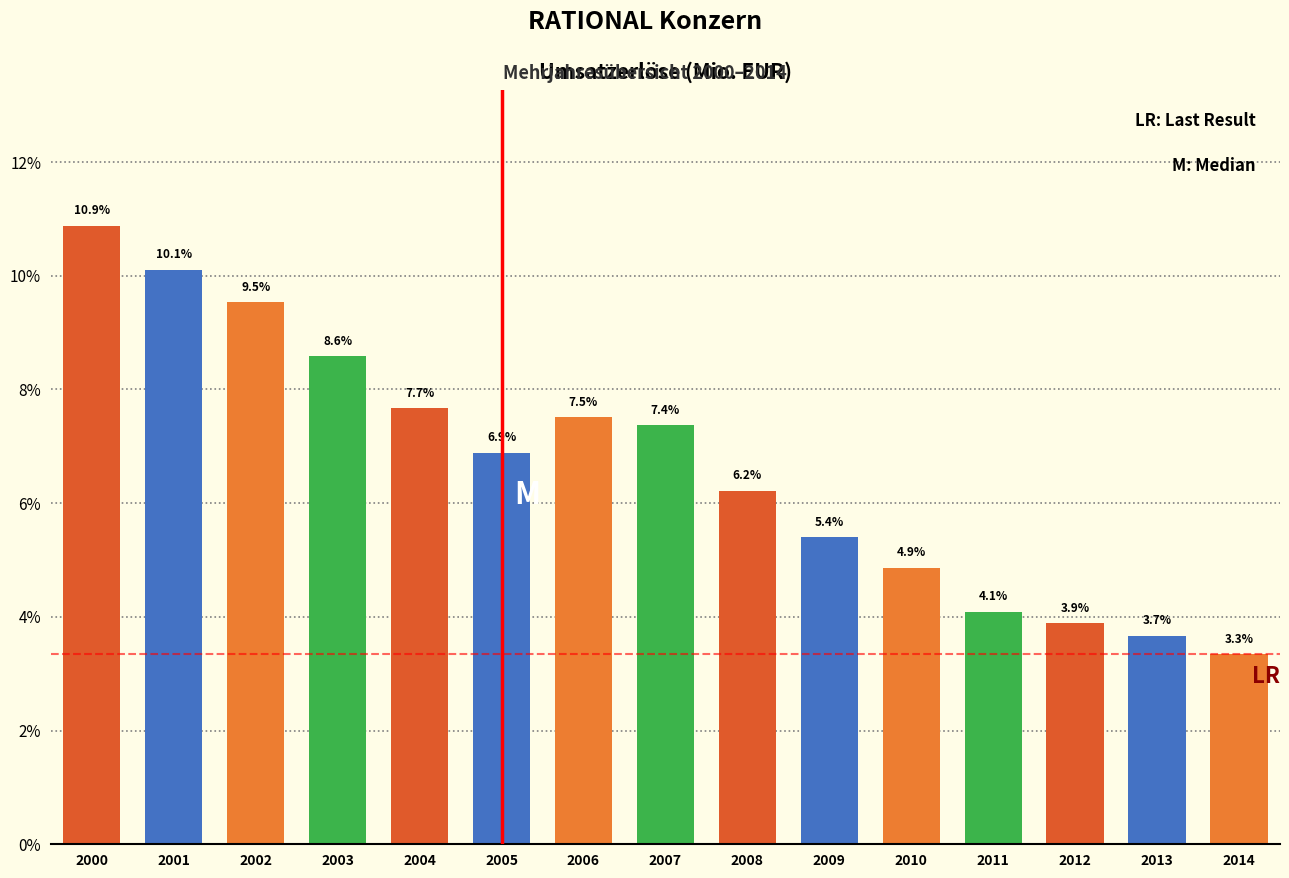

Reading right to left, what are all the values shown in this chart?

2014=3.3	2013=3.7	2012=3.9	2011=4.1	2010=4.9	2009=5.4	2008=6.2	2007=7.4	2006=7.5	2005=6.9	2004=7.7	2003=8.6	2002=9.5	2001=10.1	2000=10.9